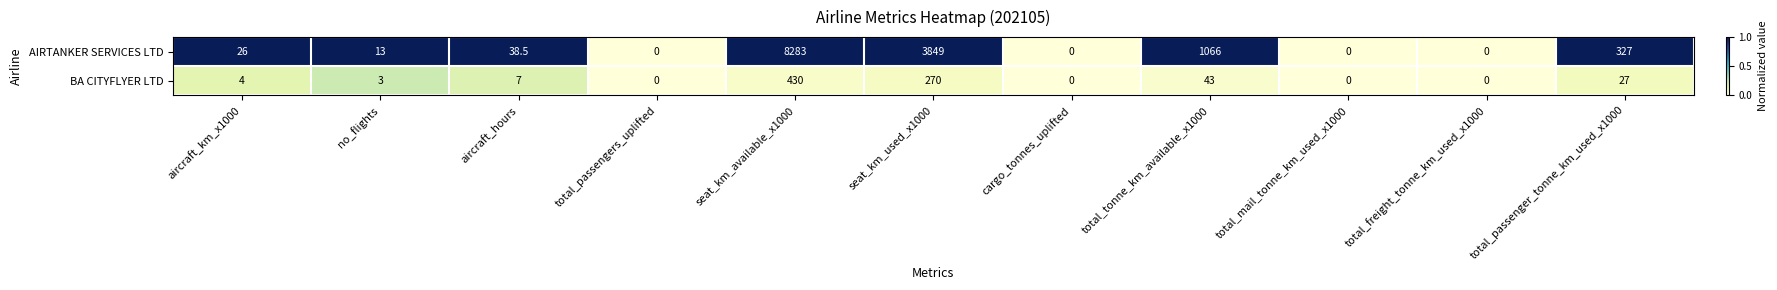

List the series in order of their peak value, highest first.

AIRTANKER SERVICES LTD, BA CITYFLYER LTD